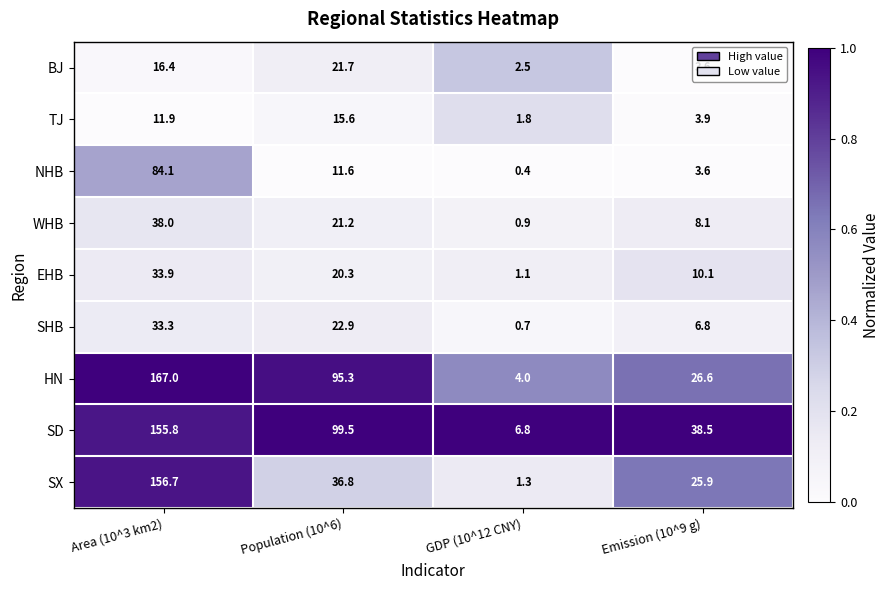

What is the sum of the BJ values at Area (10^3 km2) and Emission (10^9 g)?

20.0